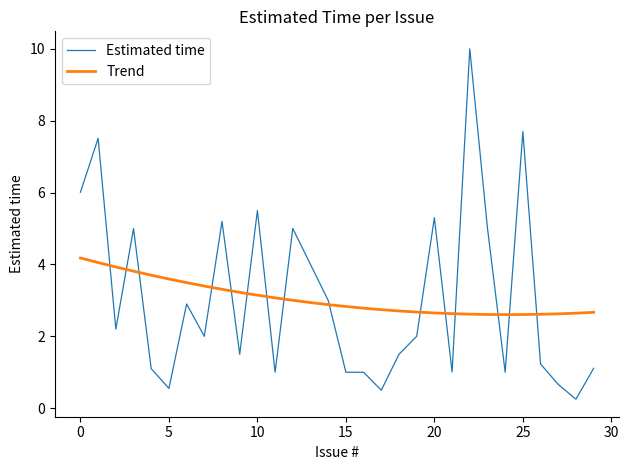

How many times do Trend and Estimated time cross each other?

15